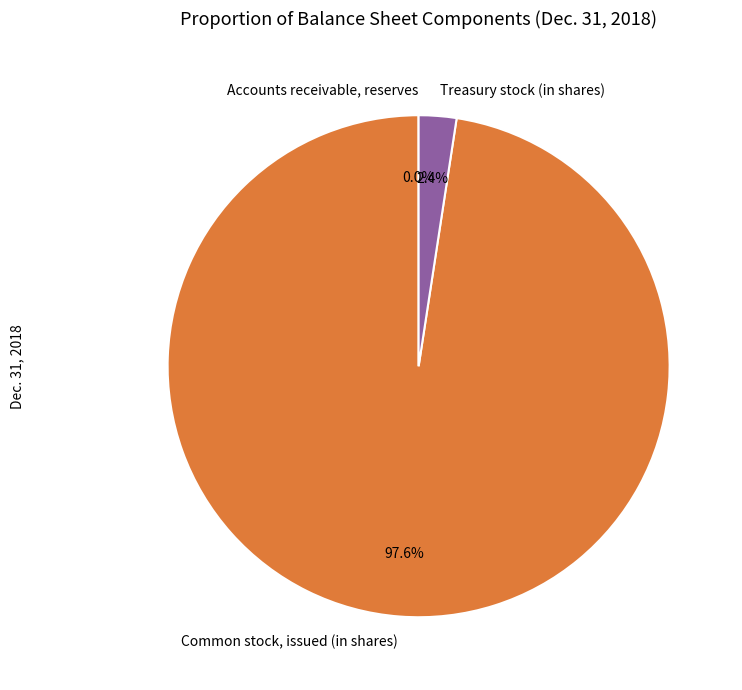

Which slice is the largest?

Common stock, issued (in shares)